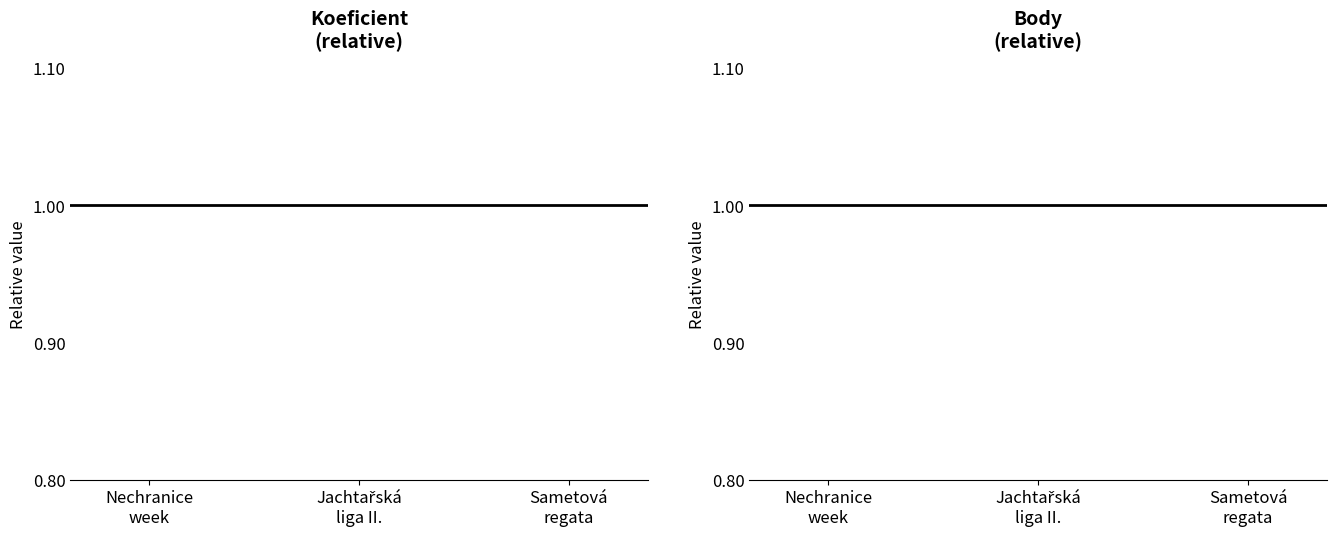

Between Sametová
regata and Jachtařská
liga II., which is larger?

Sametová
regata